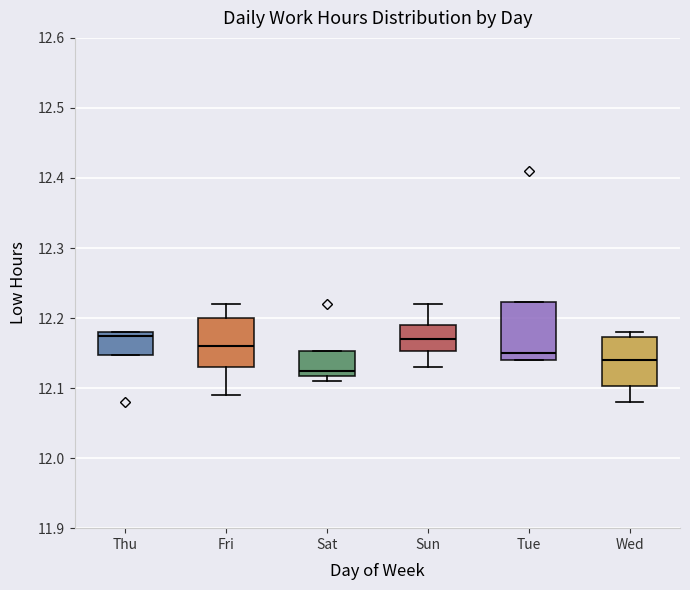

Where is the lower edge of the box for Thu on the y-axis? The values are not printed on the chart, so give them approximately, as read against the axis.

12.15